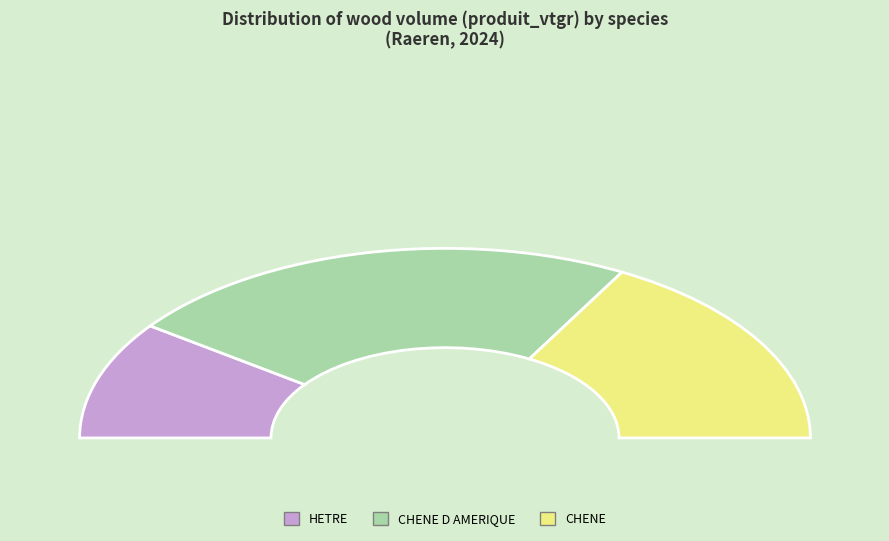

Rank the categories by value from highest to lowest.

CHENE D AMERIQUE, CHENE, HETRE